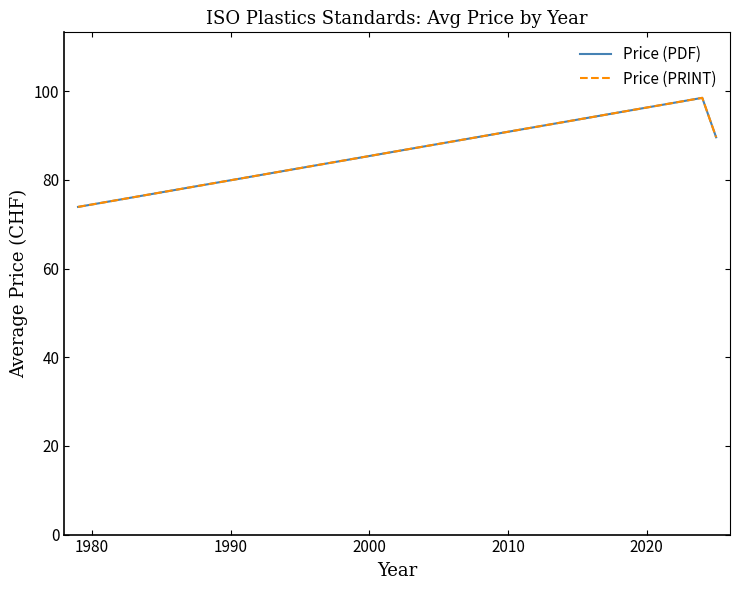

Is this an area chart (filled region under the line)?

No